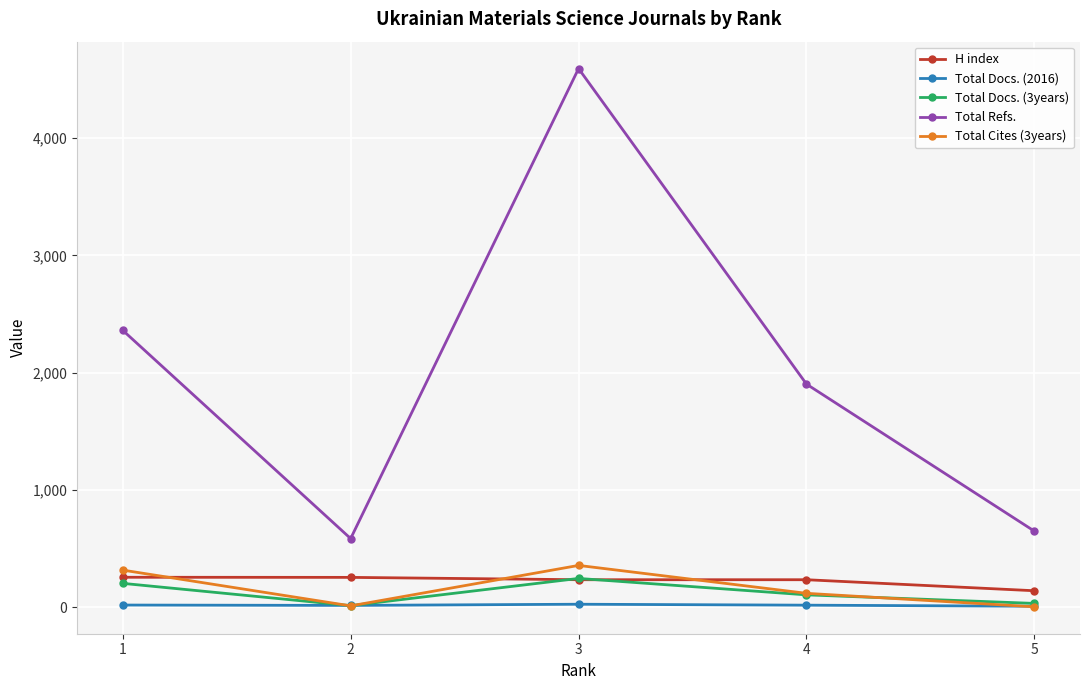

At which category is the sum across all series the highest?

3